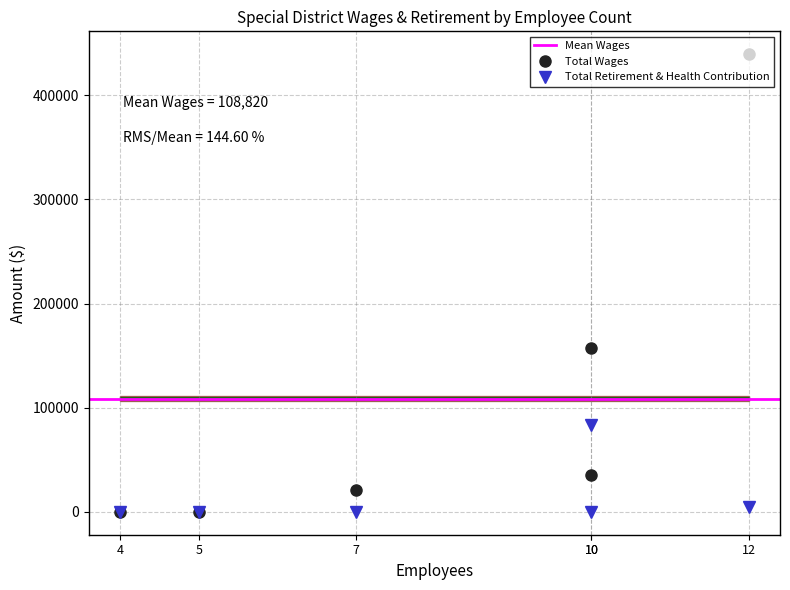

Which series has the largest range (max minus min)?

Total Wages